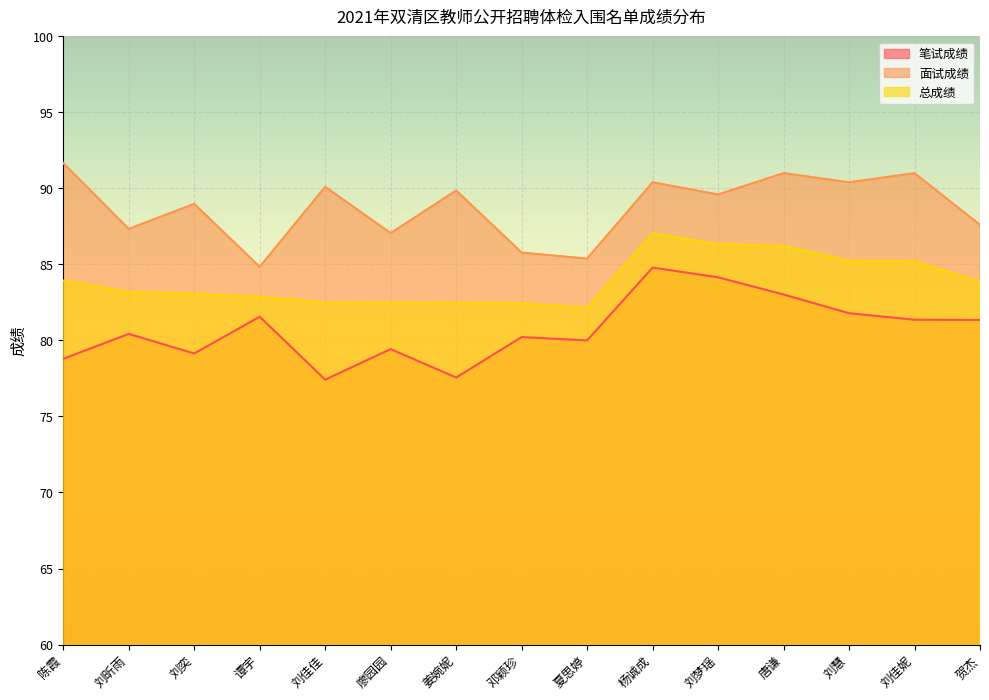

True or false: 面试成绩 and 笔试成绩 intersect in this chart.

False